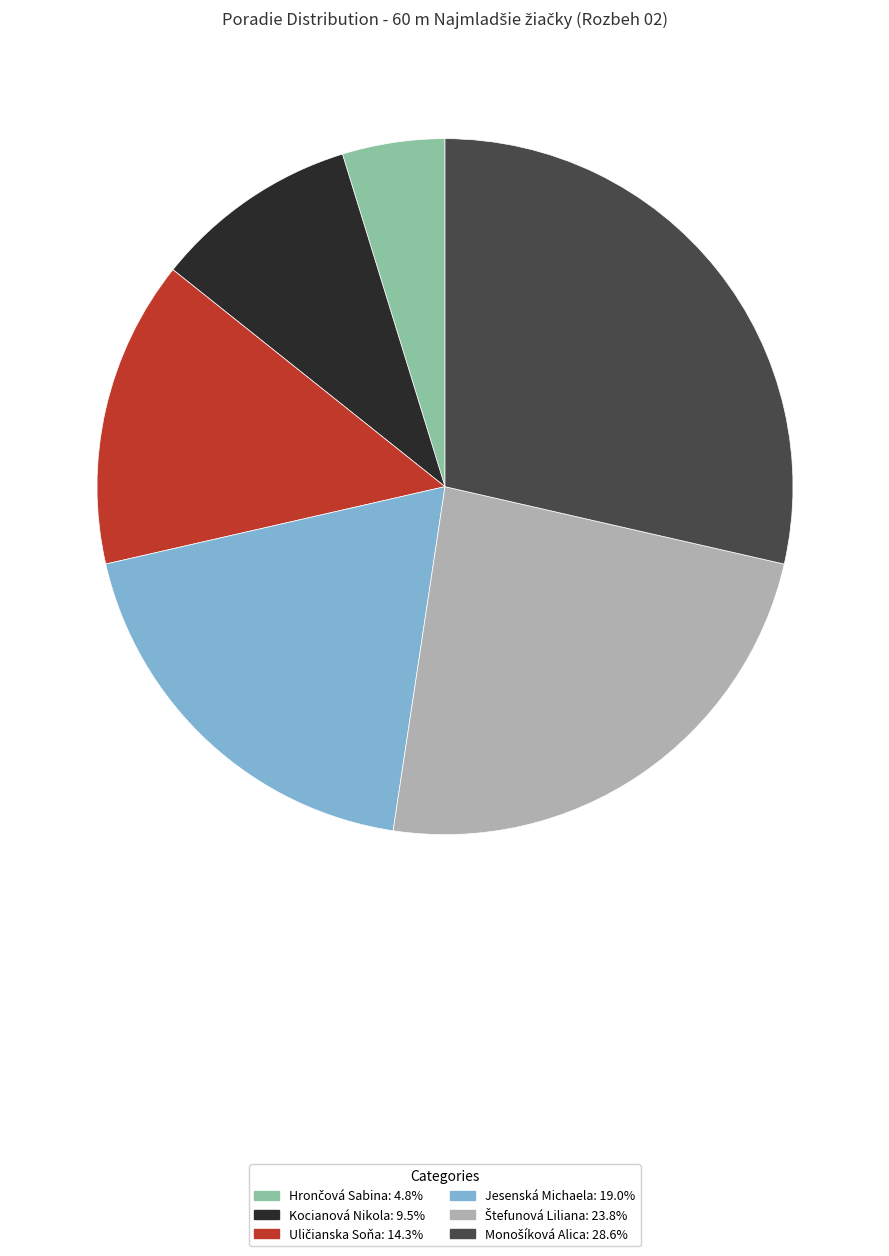

True or false: Kocianová Nikola accounts for 10% of the total.

True